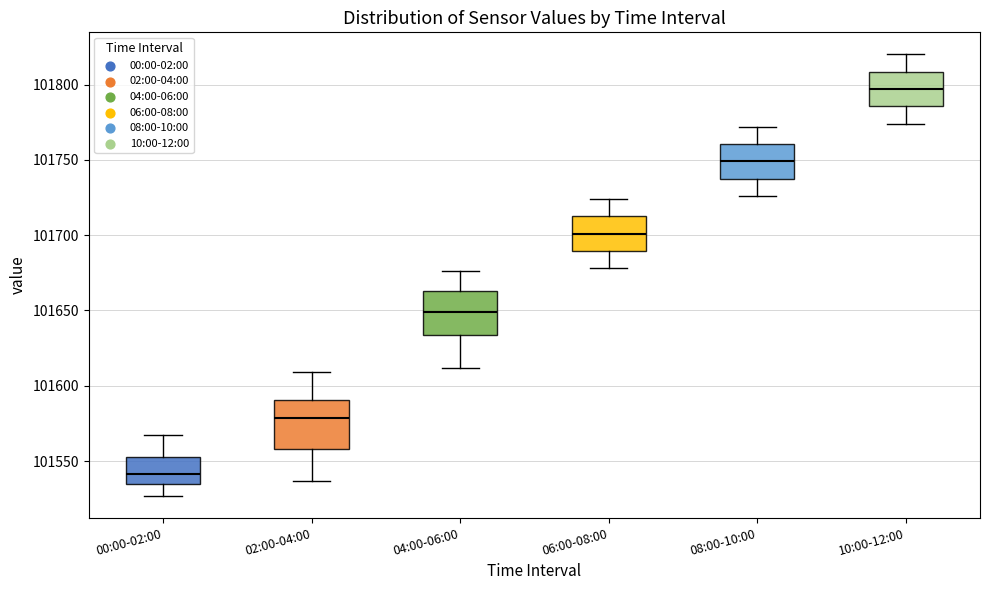

Reading left to right, transcribe this box plot: for each box, give where its median line is, the range the box spans, and where its two whiskers end, as read against the y-axis. The values are not printed on the chart, so give them approximately, as read against the axis.

00:00-02:00: median 101540, box 101535 to 101555, whiskers 101525 to 101565
02:00-04:00: median 101580, box 101560 to 101590, whiskers 101535 to 101610
04:00-06:00: median 101650, box 101635 to 101665, whiskers 101610 to 101675
06:00-08:00: median 101700, box 101690 to 101715, whiskers 101680 to 101725
08:00-10:00: median 101750, box 101740 to 101760, whiskers 101725 to 101770
10:00-12:00: median 101795, box 101785 to 101810, whiskers 101775 to 101820